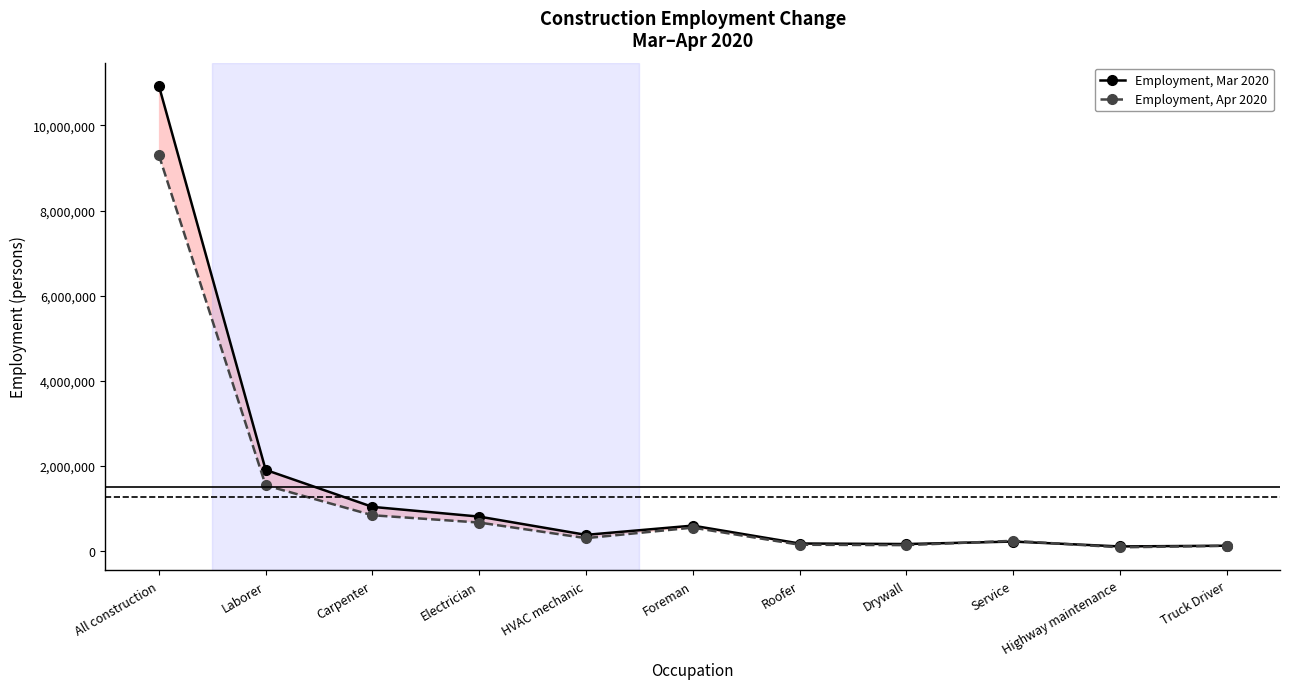

Where do Employment, Apr 2020 and Employment, Mar 2020 first cross each other?

Drywall and Service